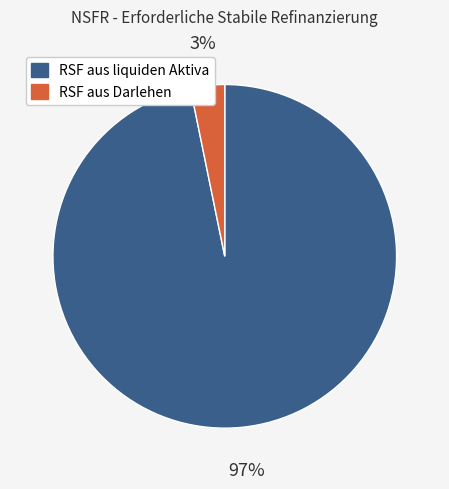

To the nearest percent, what is the combined percentage of RSF aus liquiden Aktiva and RSF aus Darlehen?

100%